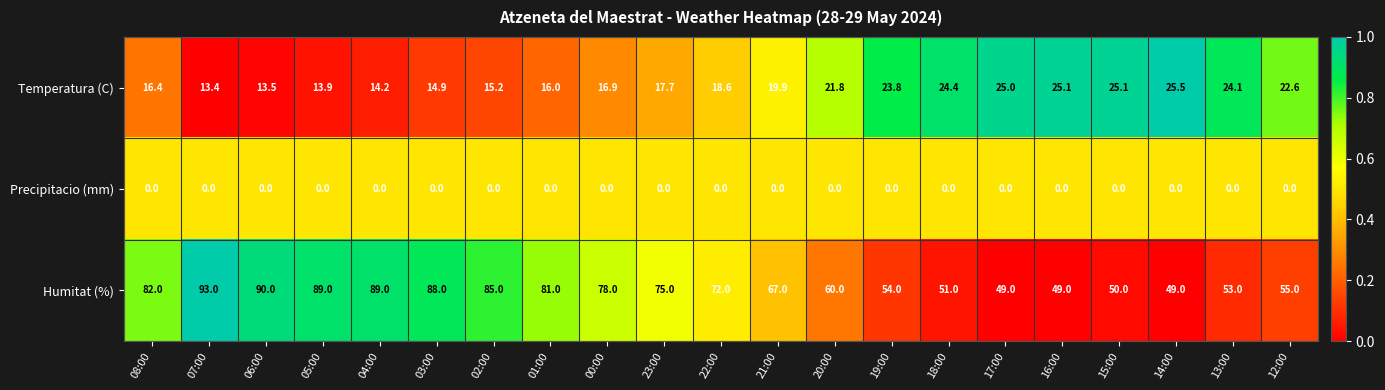

Which series changed the most between 08:00 and 01:00?

Humitat (%)